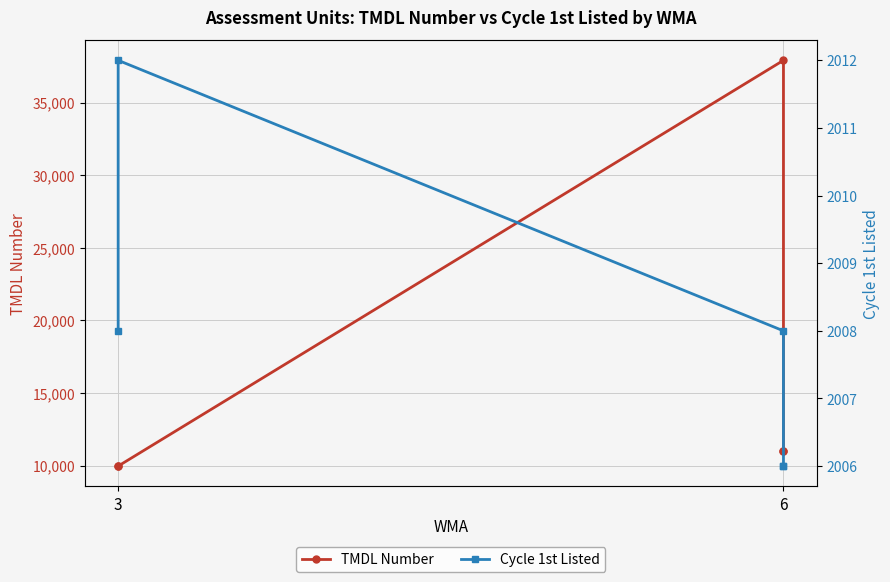

True or false: TMDL Number and Cycle 1st Listed cross at least once.

False